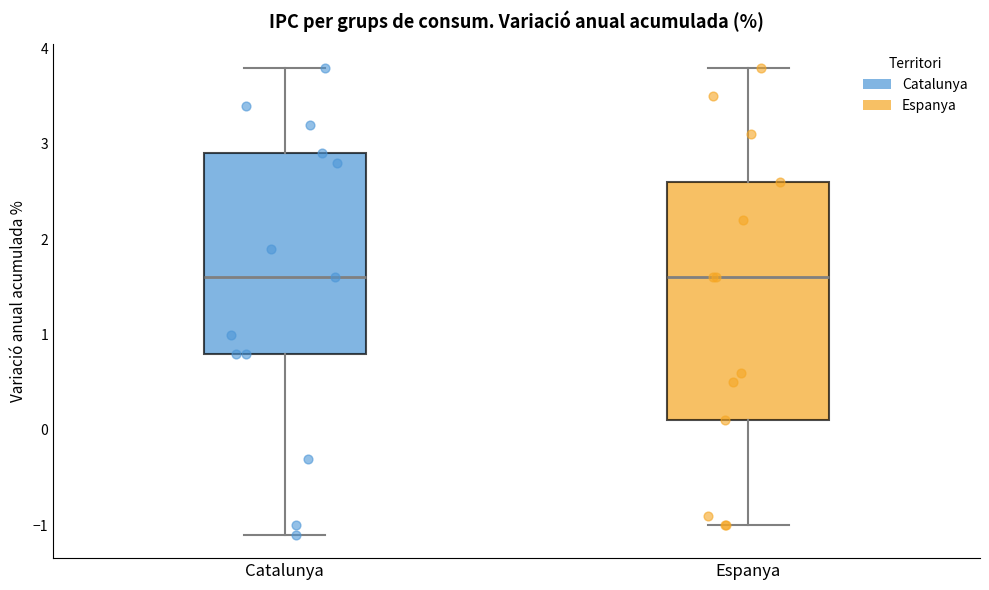

Where does the median line of the box for Catalunya sit on the y-axis? The values are not printed on the chart, so give them approximately, as read against the axis.

1.6